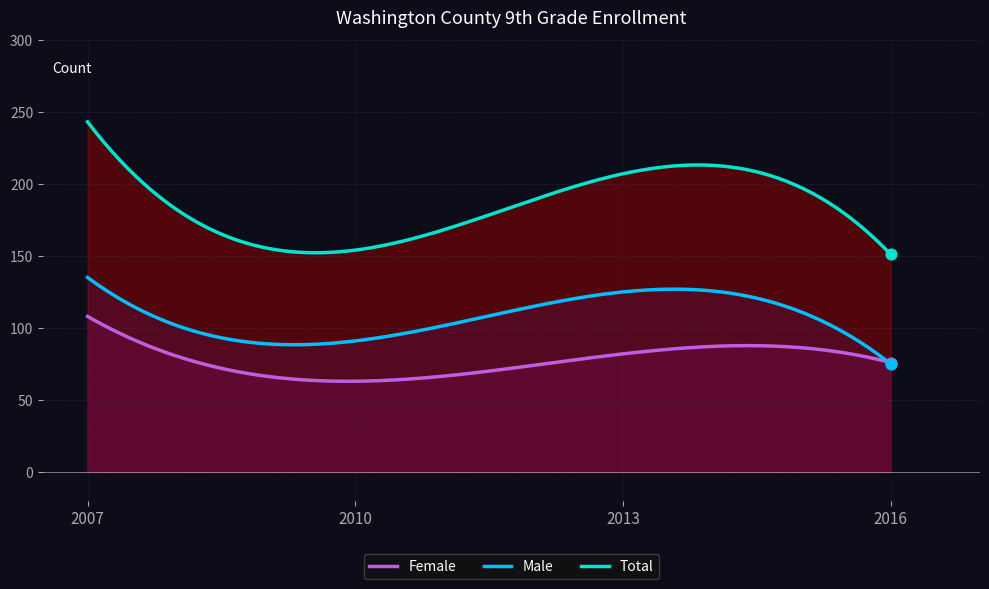

Which series contains the highest Y value?

Total